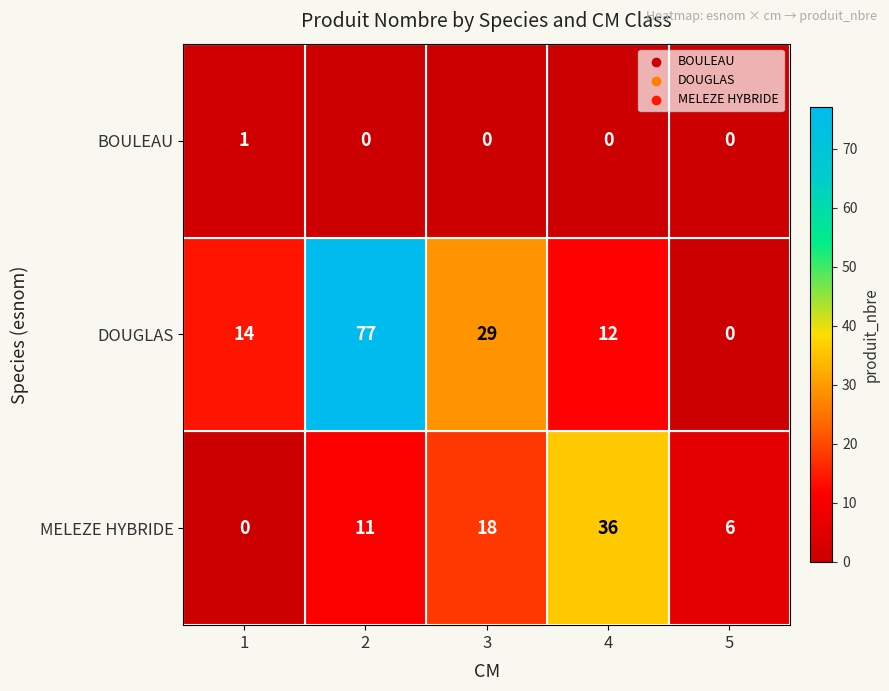

How many series are shown in this chart?

3